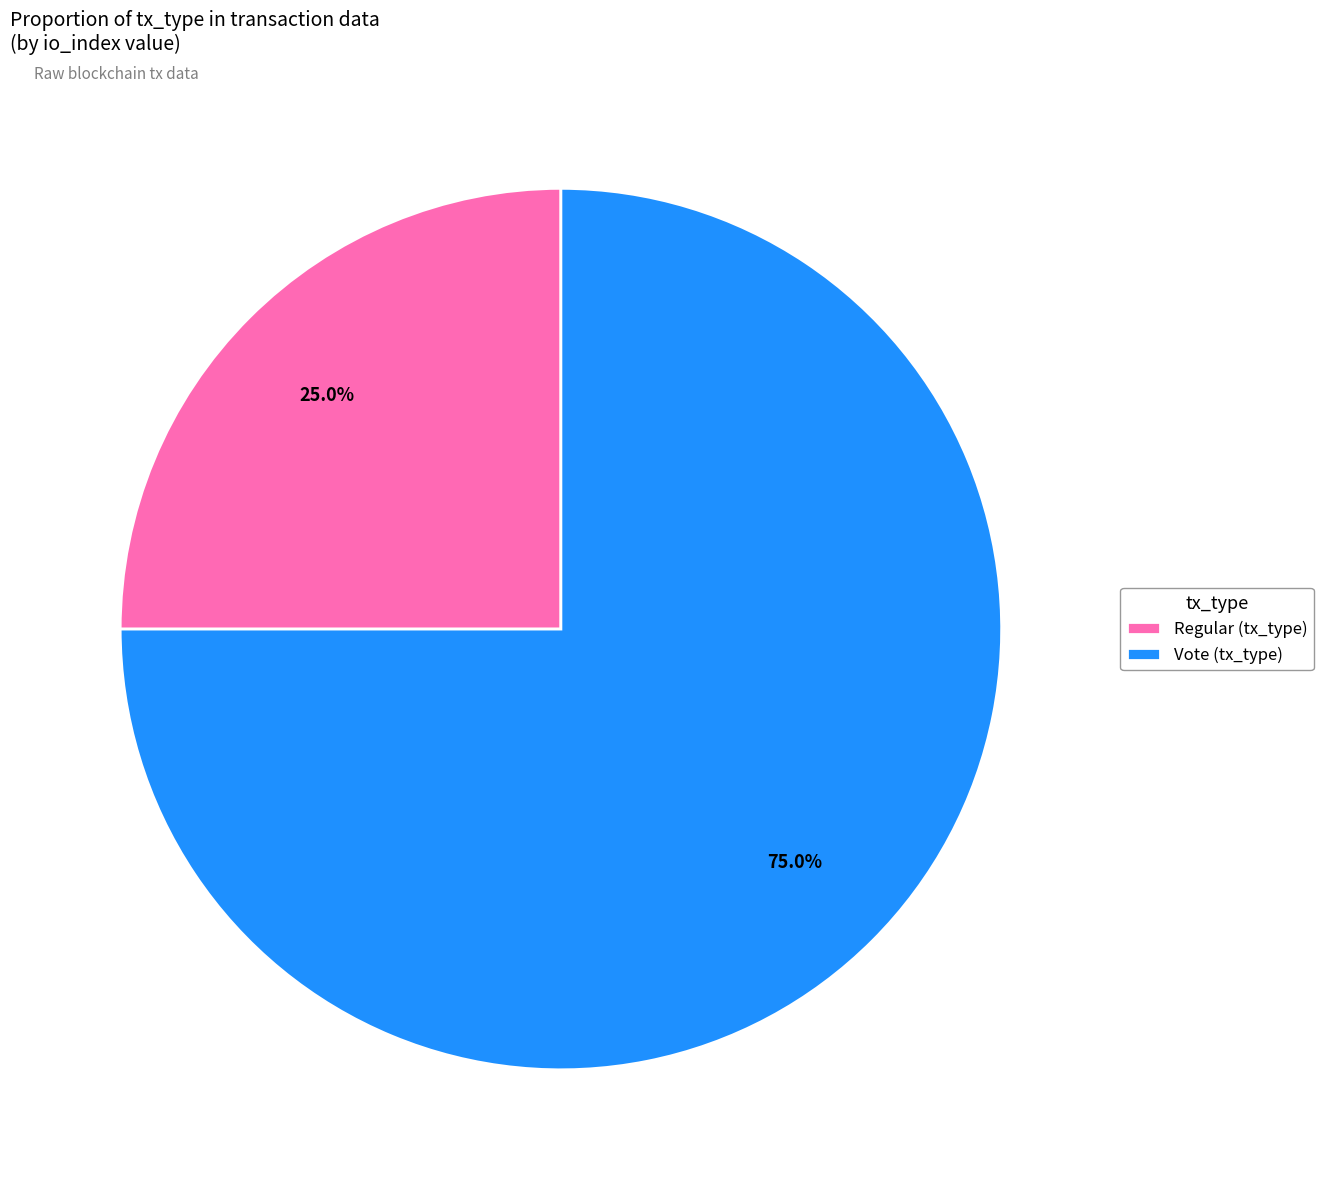

Which has a higher value, Regular (tx_type) or Vote (tx_type)?

Vote (tx_type)